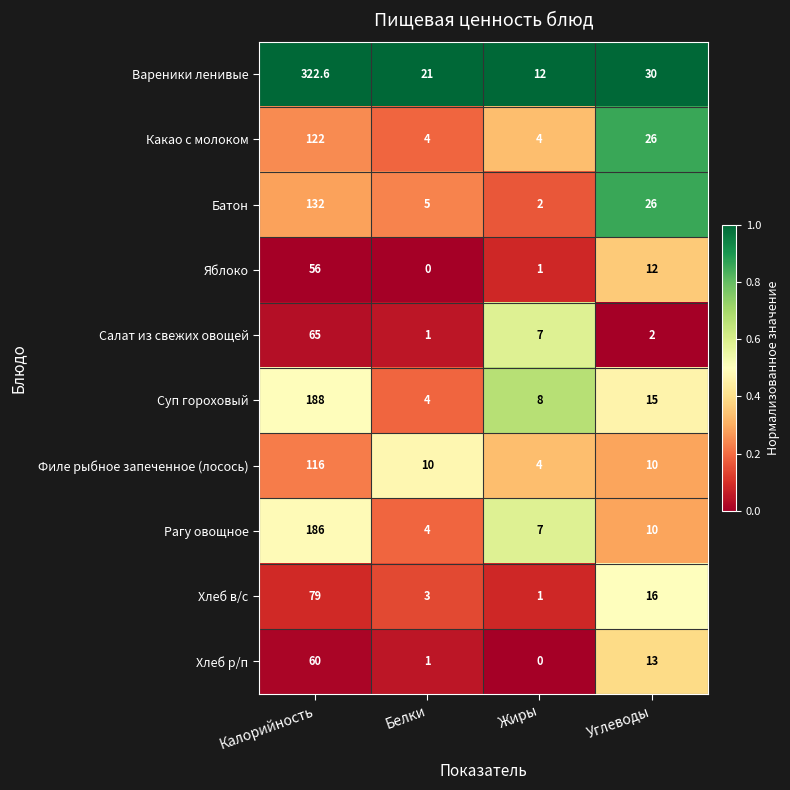

What is the difference between the highest and lowest values at Жиры?

12.0